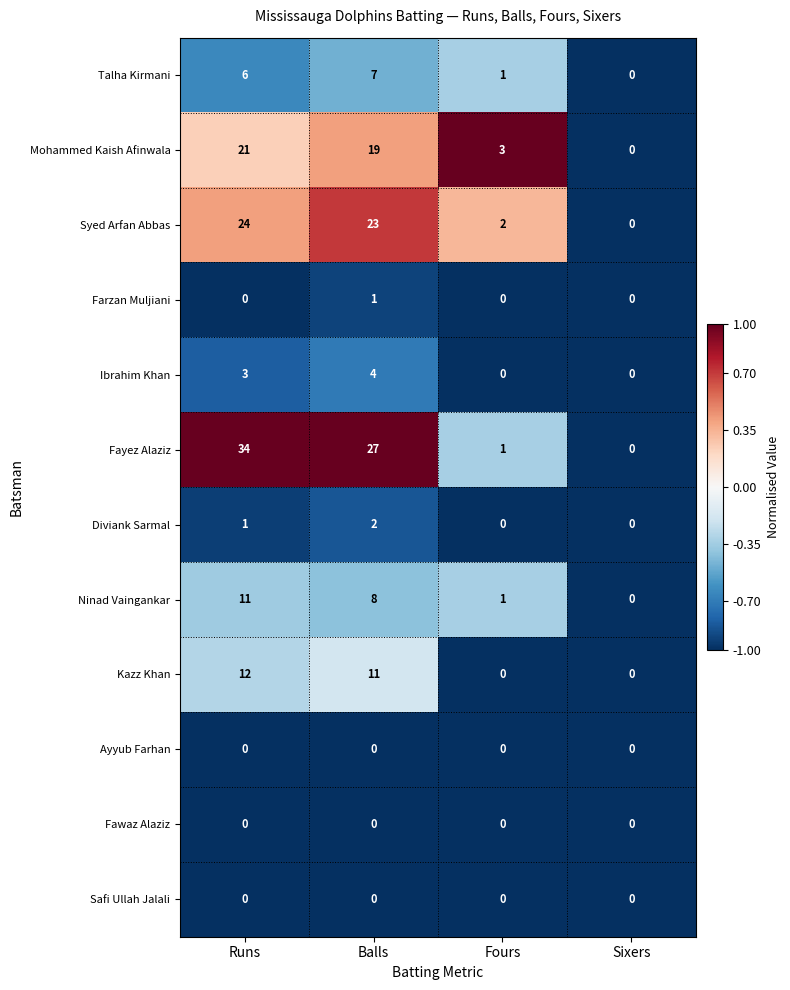

What is the difference between the maximum and minimum values in the Talha Kirmani series?

7